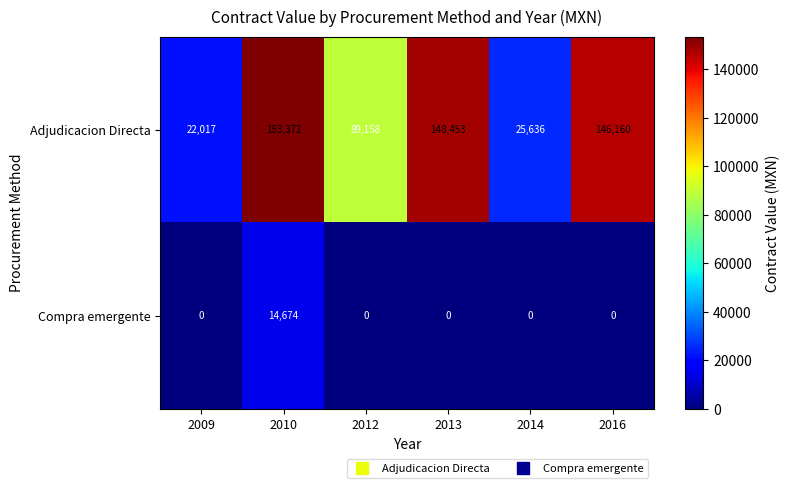

True or false: Compra emergente has a value of -10117 at 2009.

False